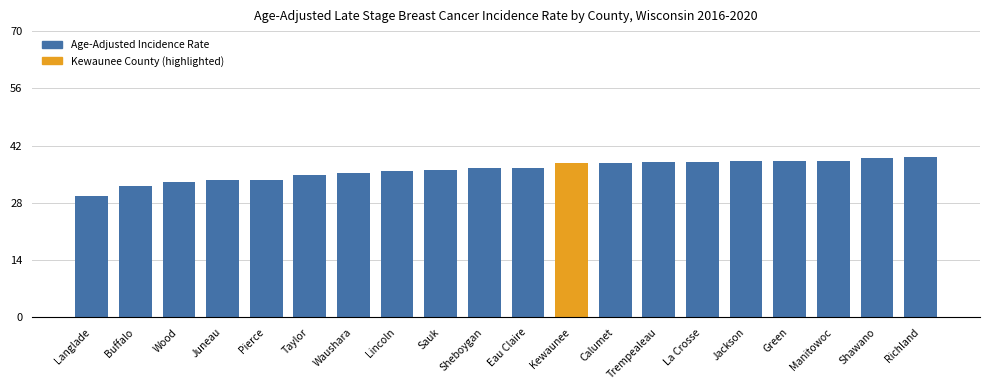

Is it true that the value at Manitowoc is 64.3?

False